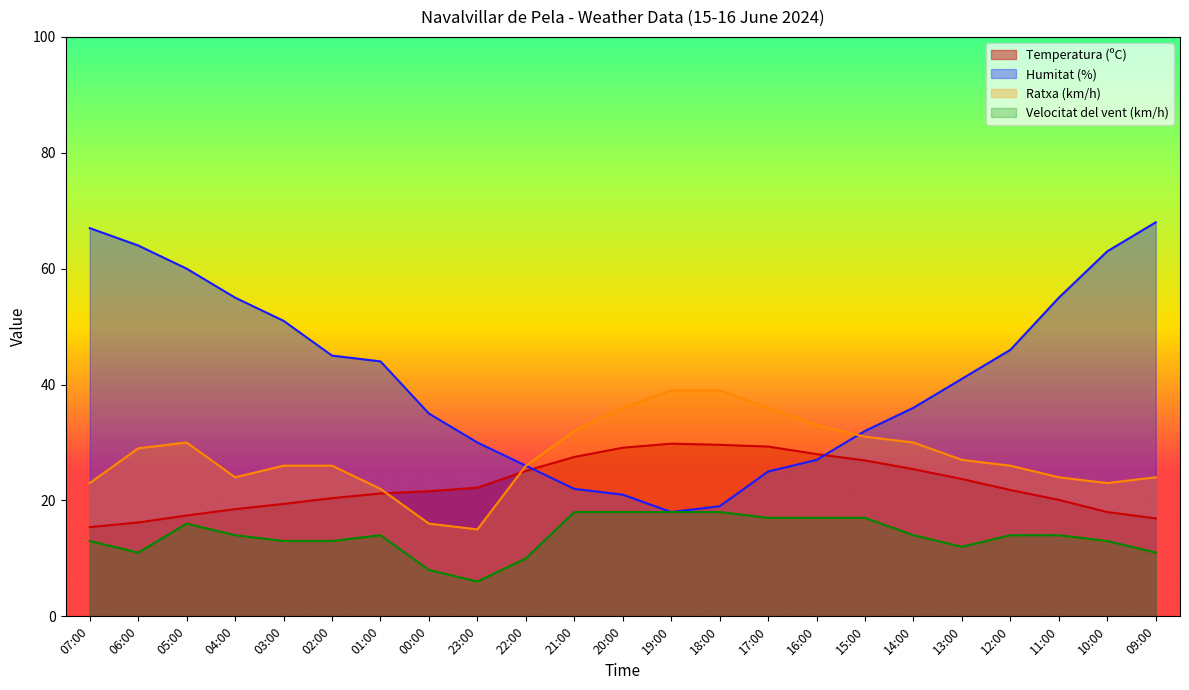

How many lines are shown in the chart?

4